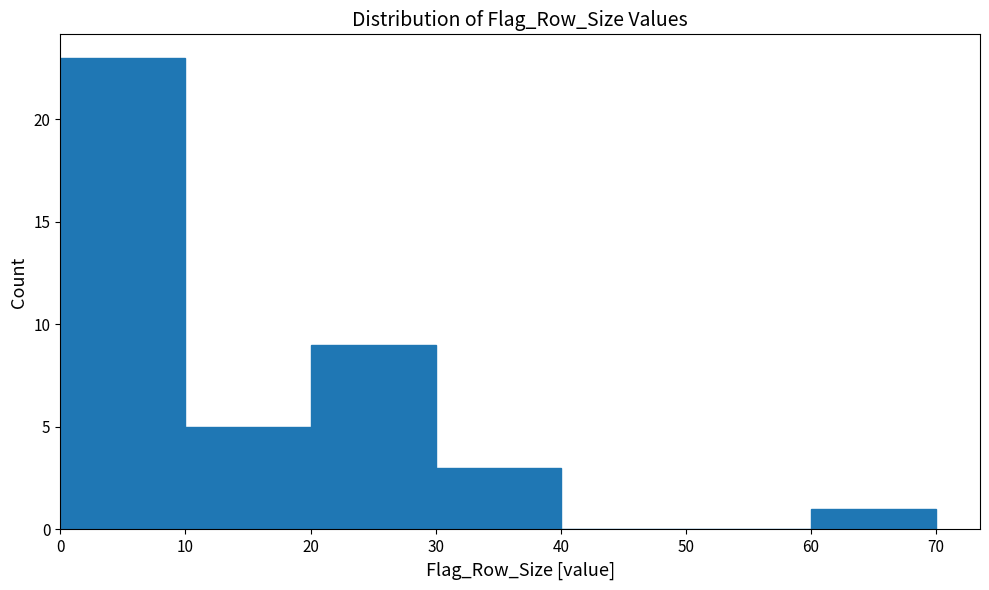

Reading left to right, list every bar in this chart as the range it spans on the x-axis followed by its height. The values are not printed on the chart, so give them approximately, as read against the axis.

0 to 10: 23
10 to 20: 5
20 to 30: 9
30 to 40: 3
40 to 50: 0
50 to 60: 0
60 to 70: 1